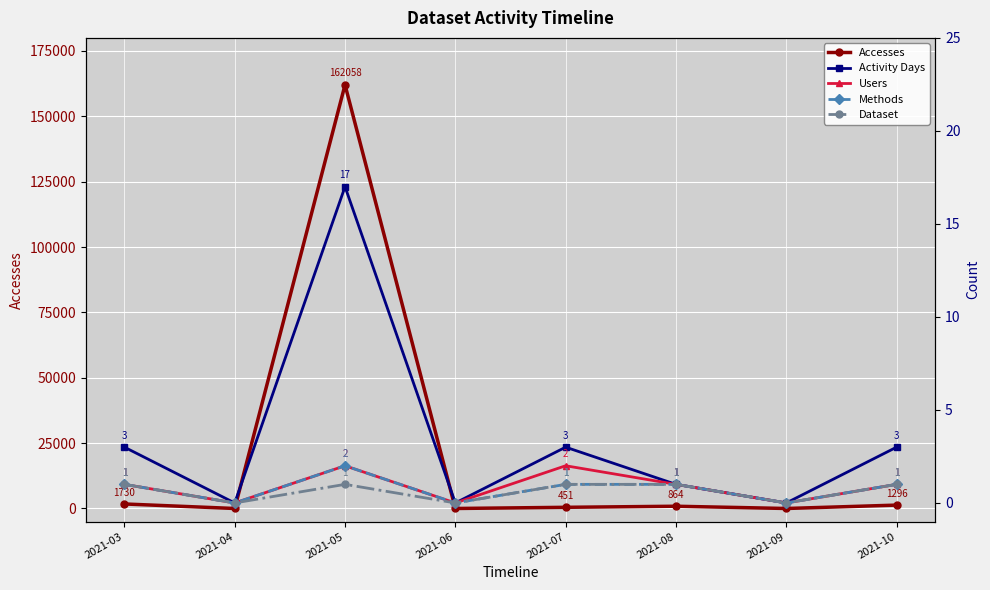

Rank the series by their maximum value, from highest to lowest.

Accesses, Activity Days, Users, Methods, Dataset